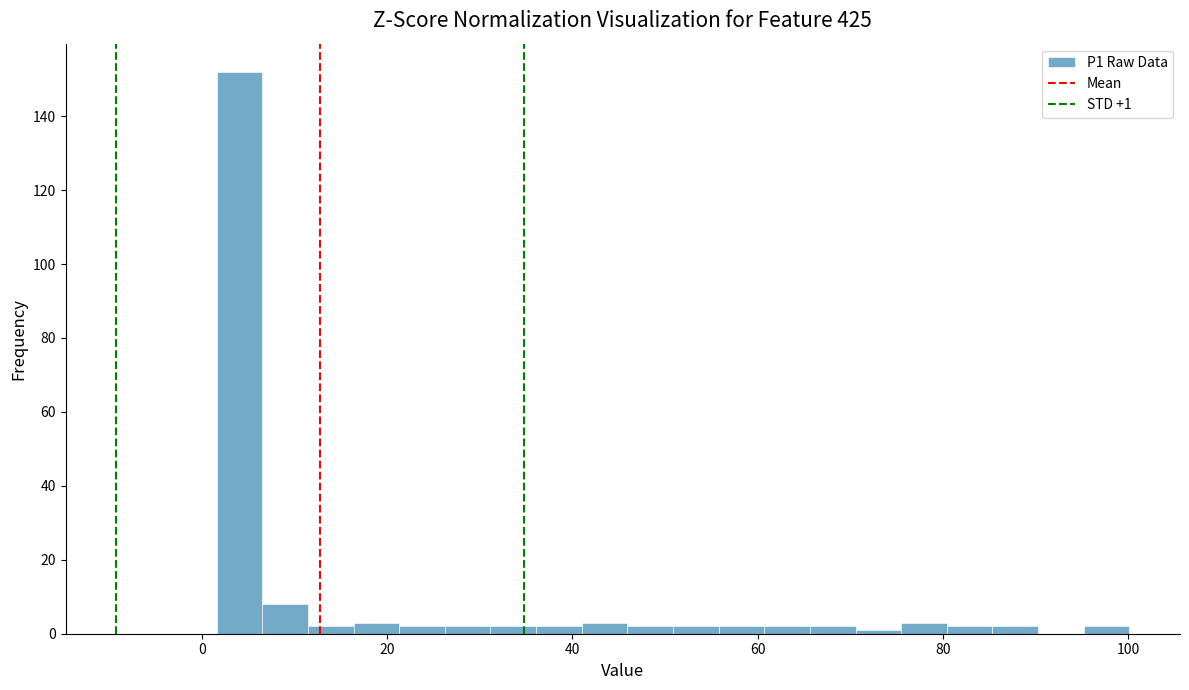

Around what value on the x-axis is the tallest bar? Give the approximate position of its centre, as read against the axis.

4